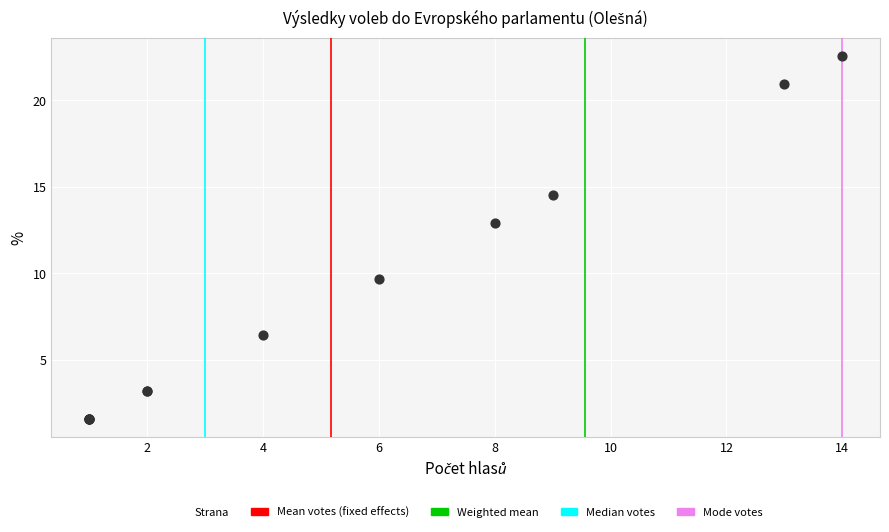

What Y value in the scatter plot is closest to 12?

12.9